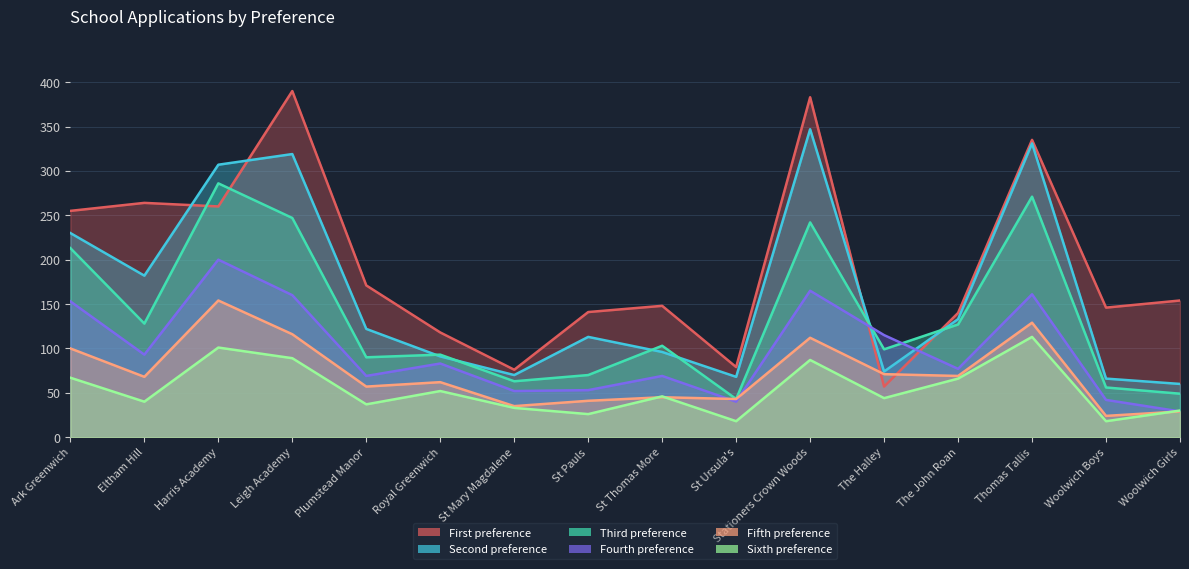

Count the number of data series in this chart.

6